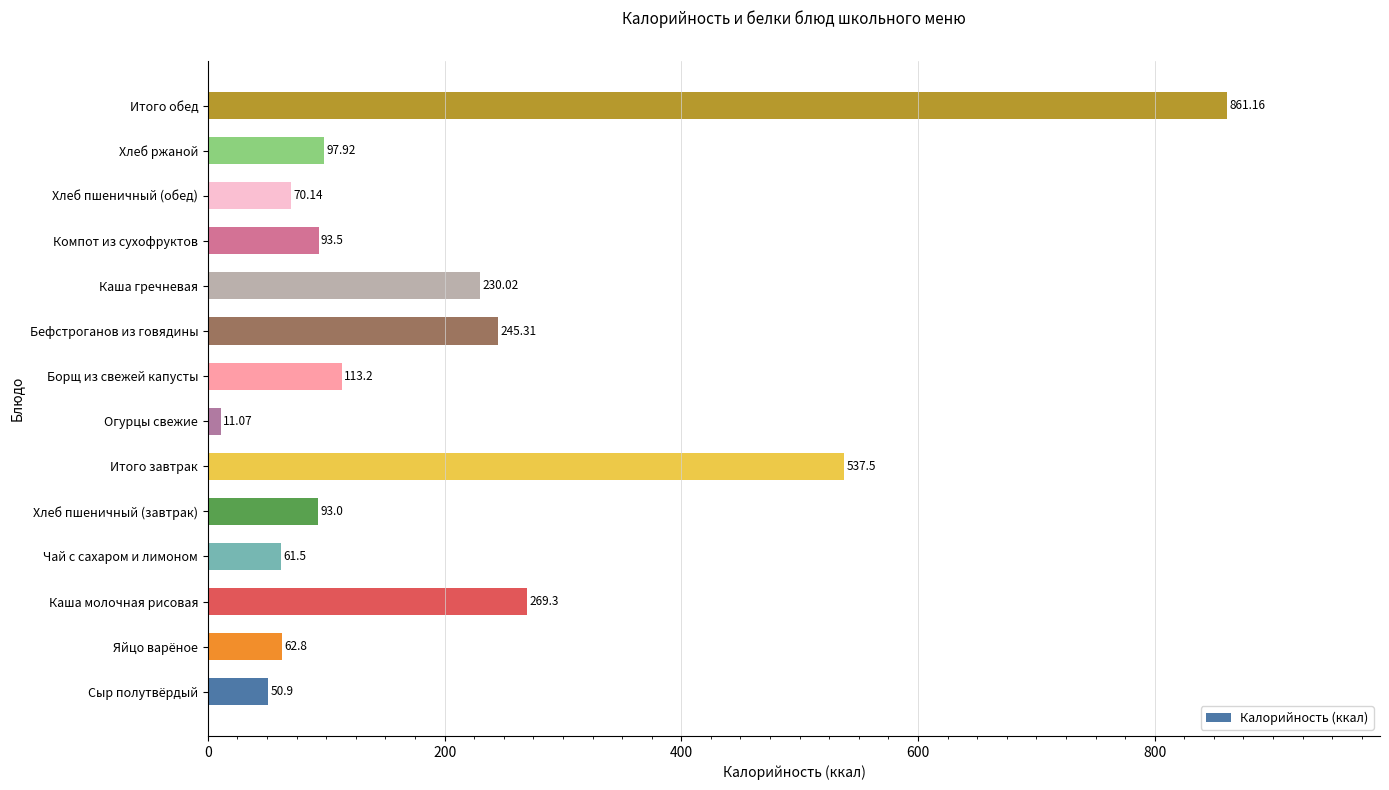

Approximately how many times larger is the value at Итого завтрак compared to Каша молочная рисовая?

2.0